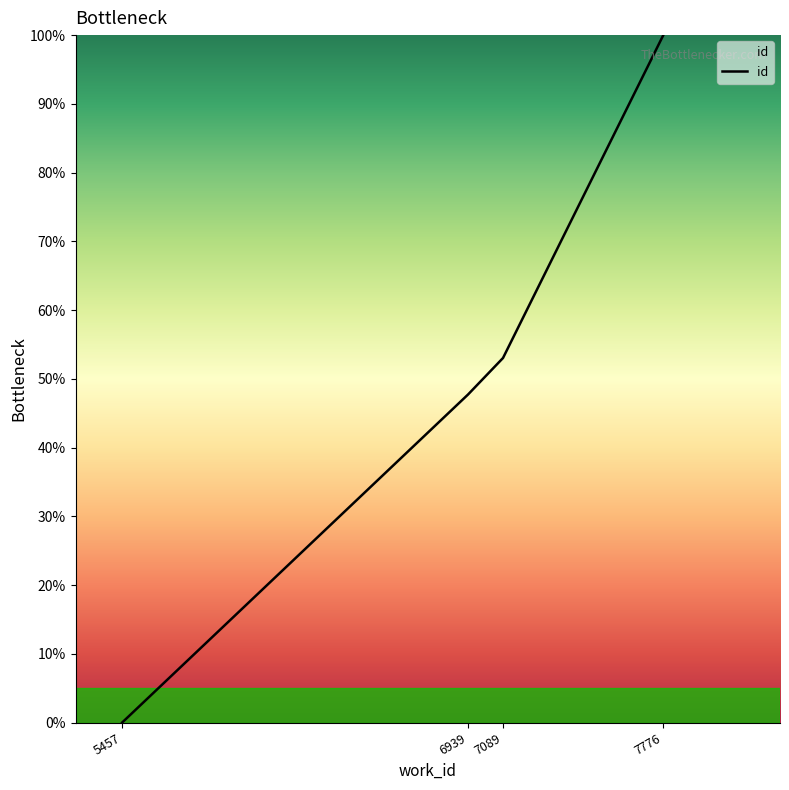

Reading left to right, transcribe all the data shown in this chart.

5457=0.0	6939=47.7	7089=53.0	7776=100.0